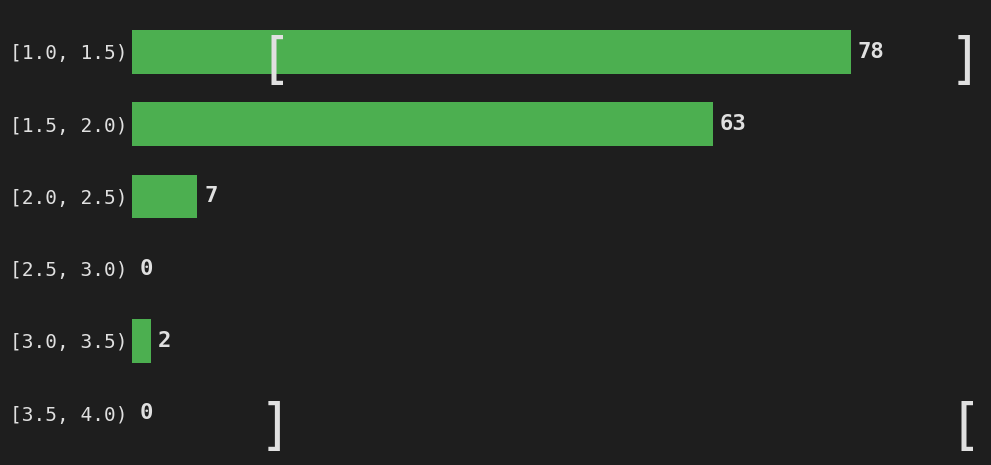

Reading top to bottom, what are all the values shown in this chart?

[1.0, 1.5)=78	[1.5, 2.0)=63	[2.0, 2.5)=7	[2.5, 3.0)=0	[3.0, 3.5)=2	[3.5, 4.0)=0